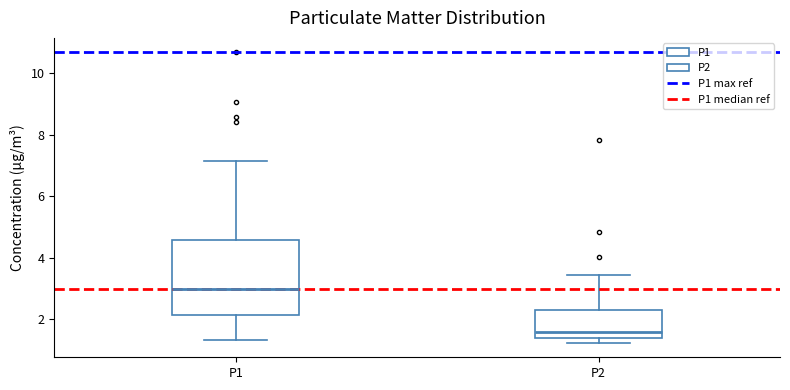

Where does the upper whisker of the box for P2 end on the y-axis? The values are not printed on the chart, so give them approximately, as read against the axis.

3.4